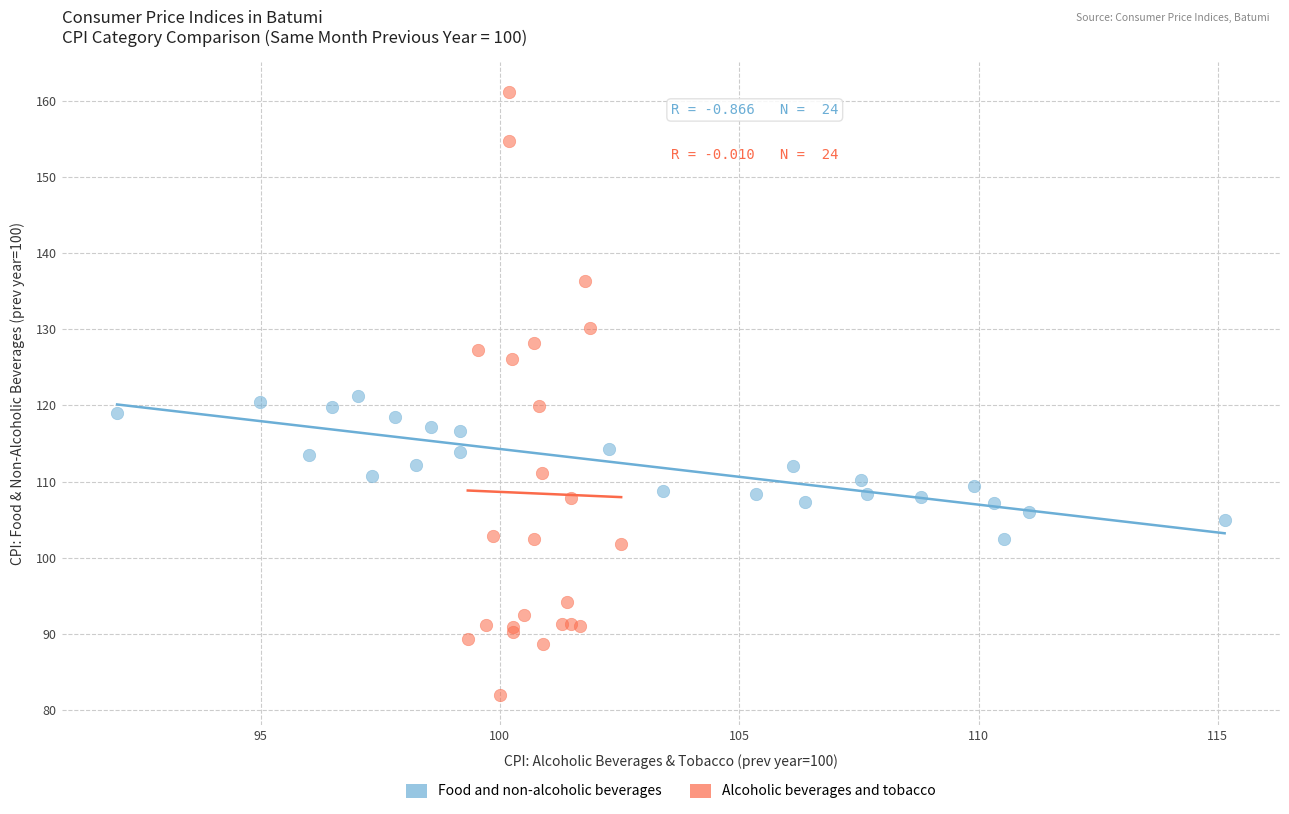

What are all the series names shown in the legend?

Food and non-alcoholic beverages, Alcoholic beverages and tobacco